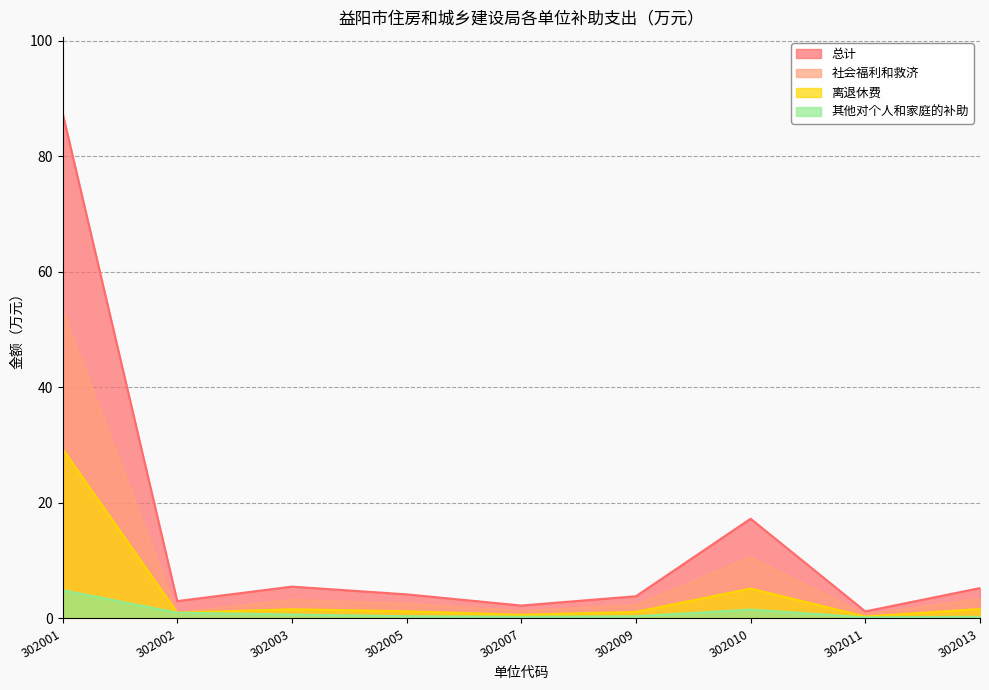

What is the approximate value of 社会福利和救济 at 302003?

3.2